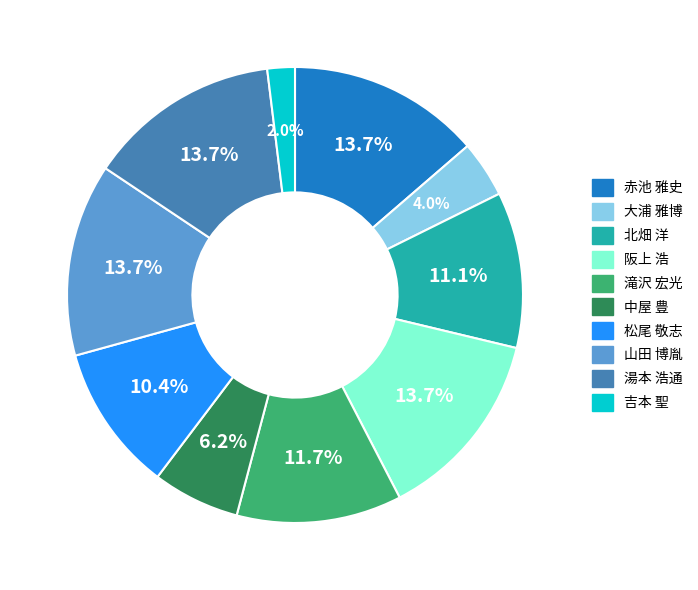

Does any single category account for the majority?

No